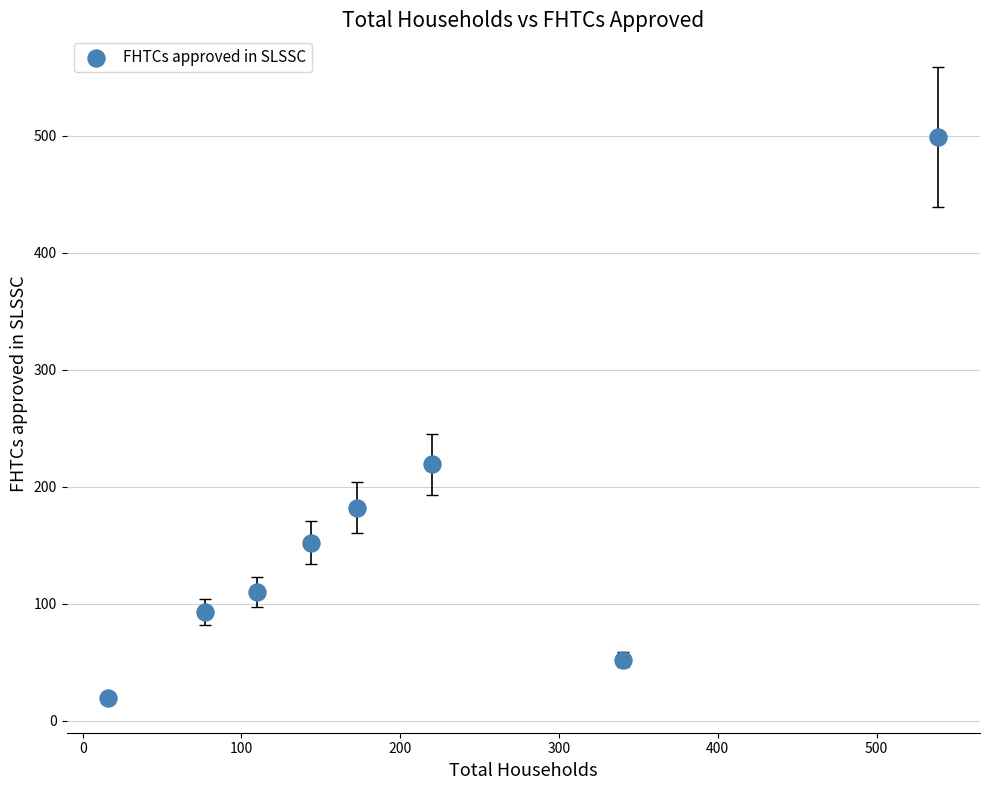

What Y value in the scatter plot is closest to 259?

219